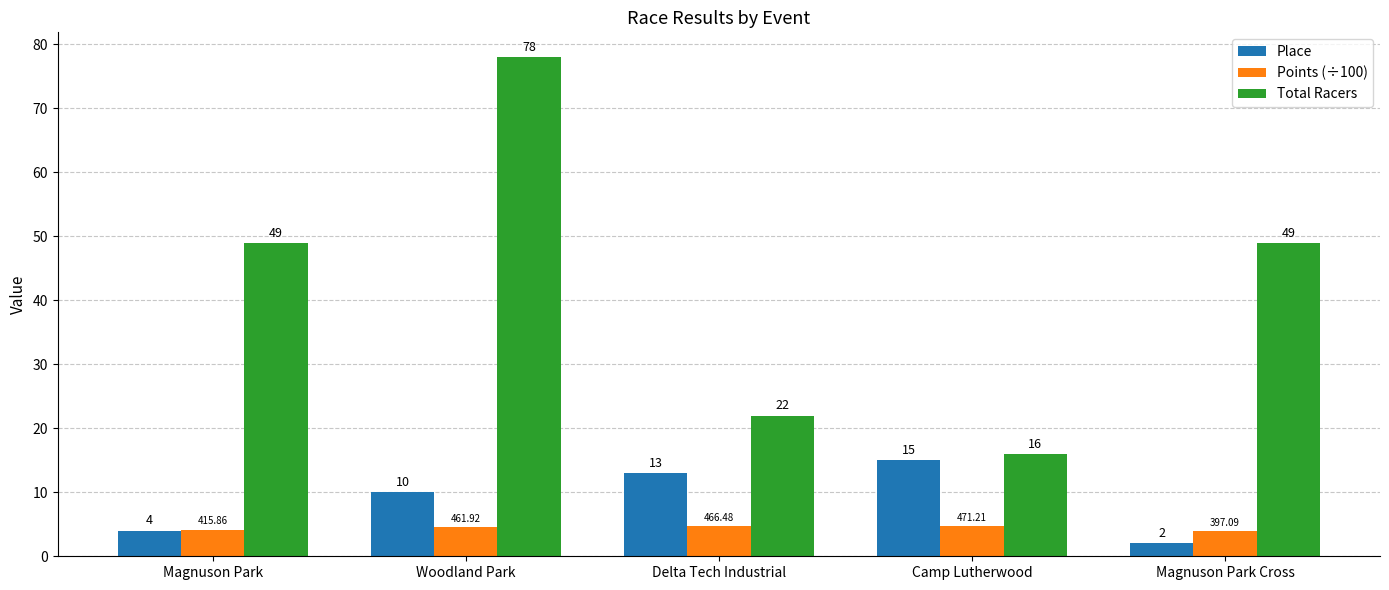

What is the total value across all series at Woodland Park?

92.6